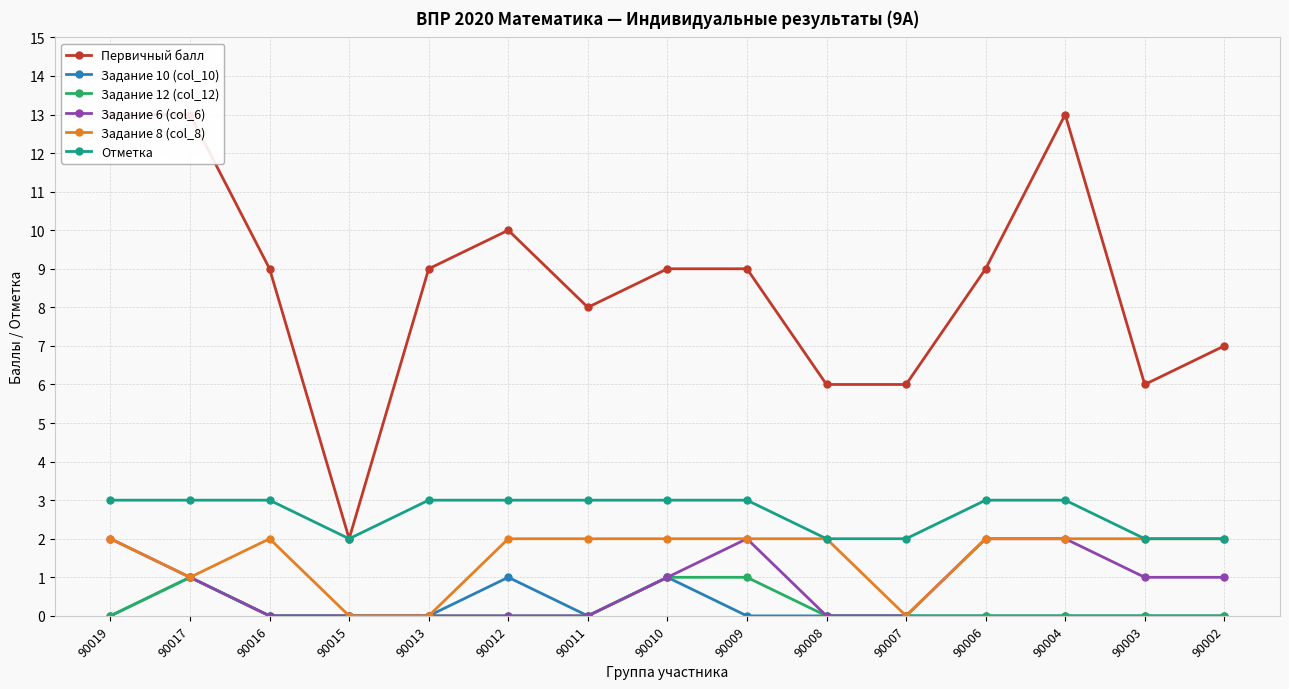

Is this an area chart (filled region under the line)?

No